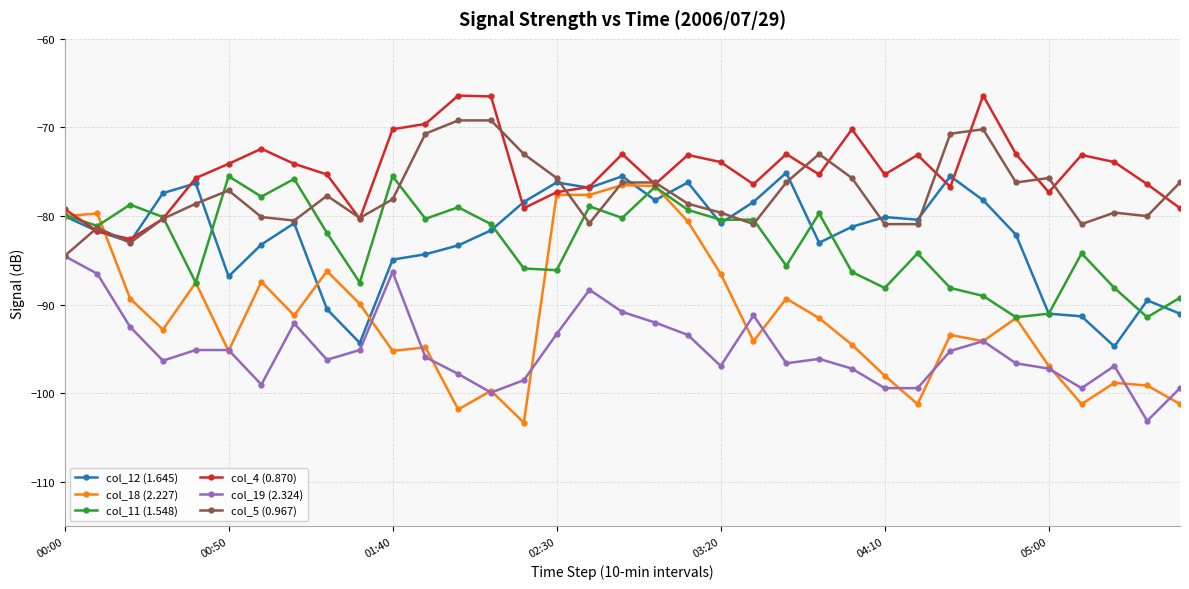

Which series has the largest total across all categories?

col_4 (0.870)